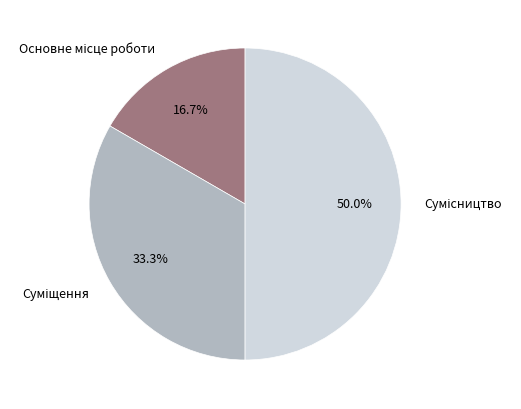

What is the change in value from Суміщення to Сумісництво?

+1